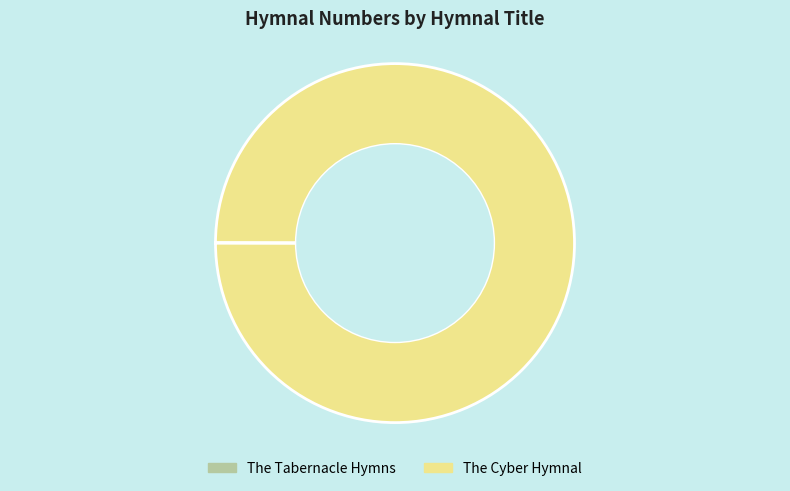

Does The Cyber Hymnal represent more than half of the total?

Yes